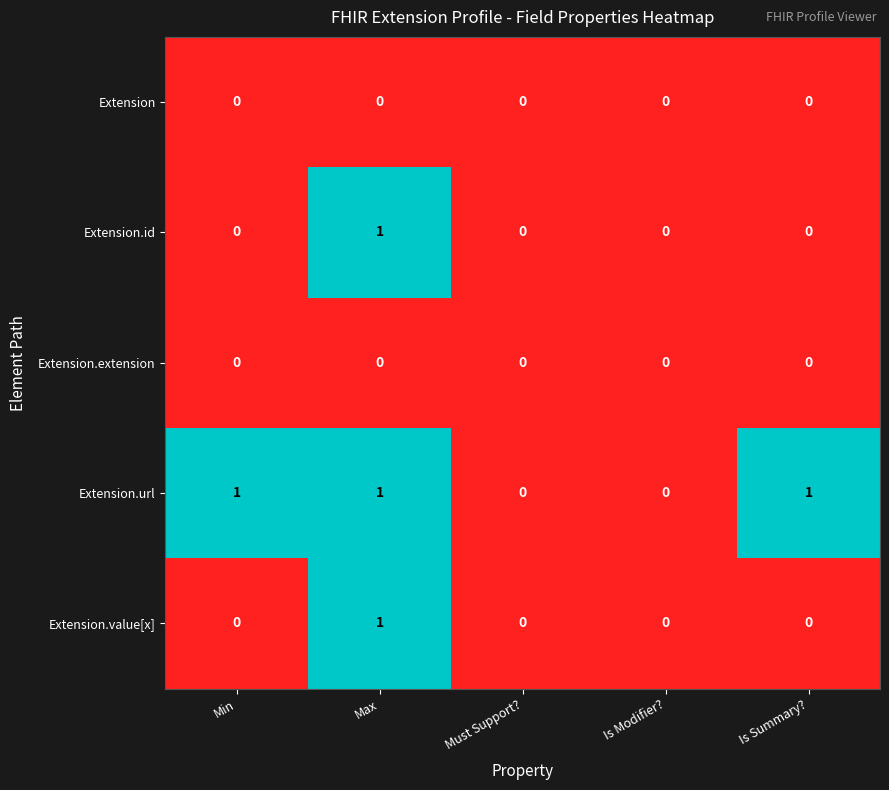

What is the sum of all Extension.url values?

3